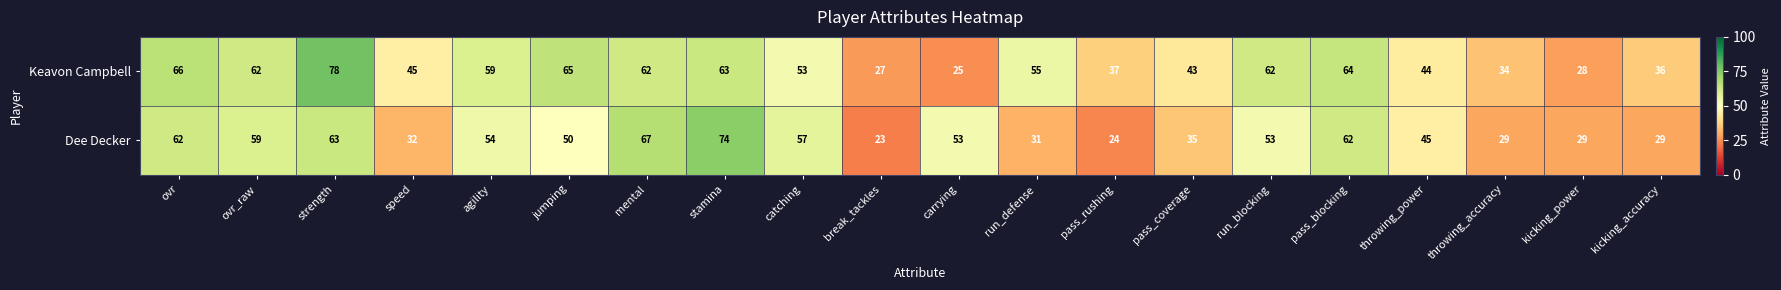

At which category is the sum across all series the highest?

strength